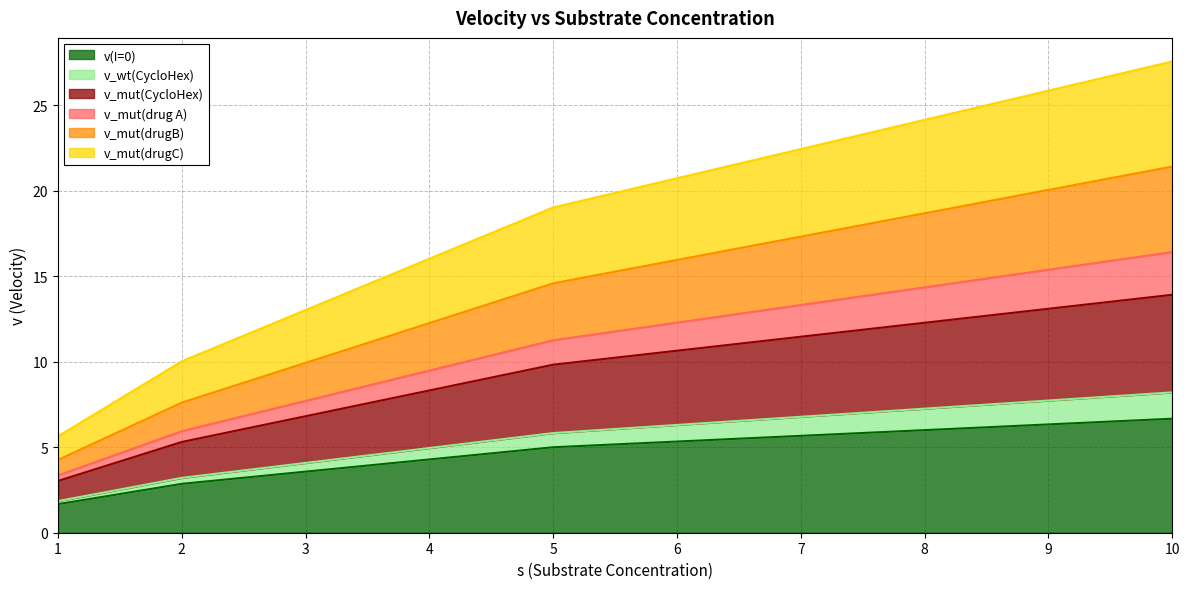

The value of v(I=0) at 10 is 6.7. True or false?

True